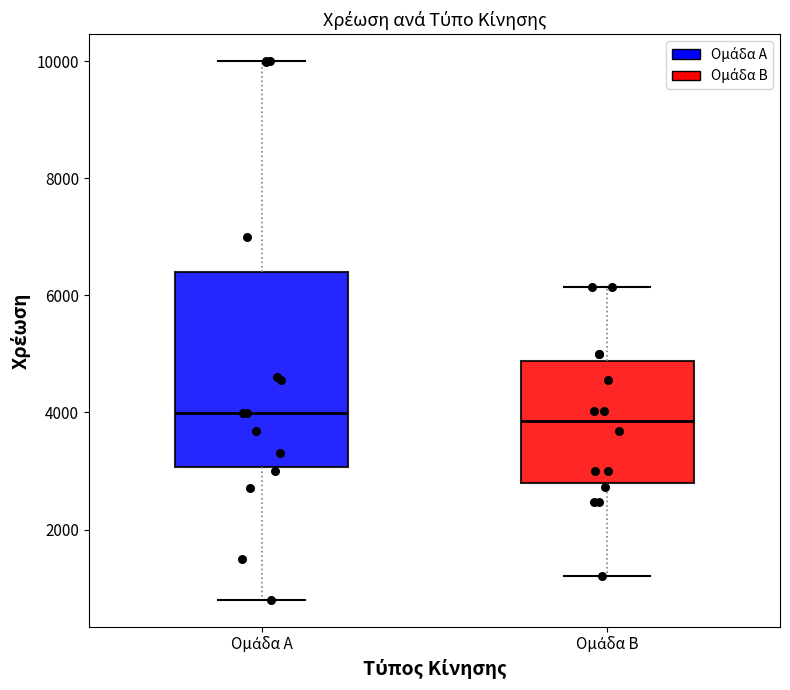

Where does the upper whisker of the box for Ομάδα Α end on the y-axis? The values are not printed on the chart, so give them approximately, as read against the axis.

10000